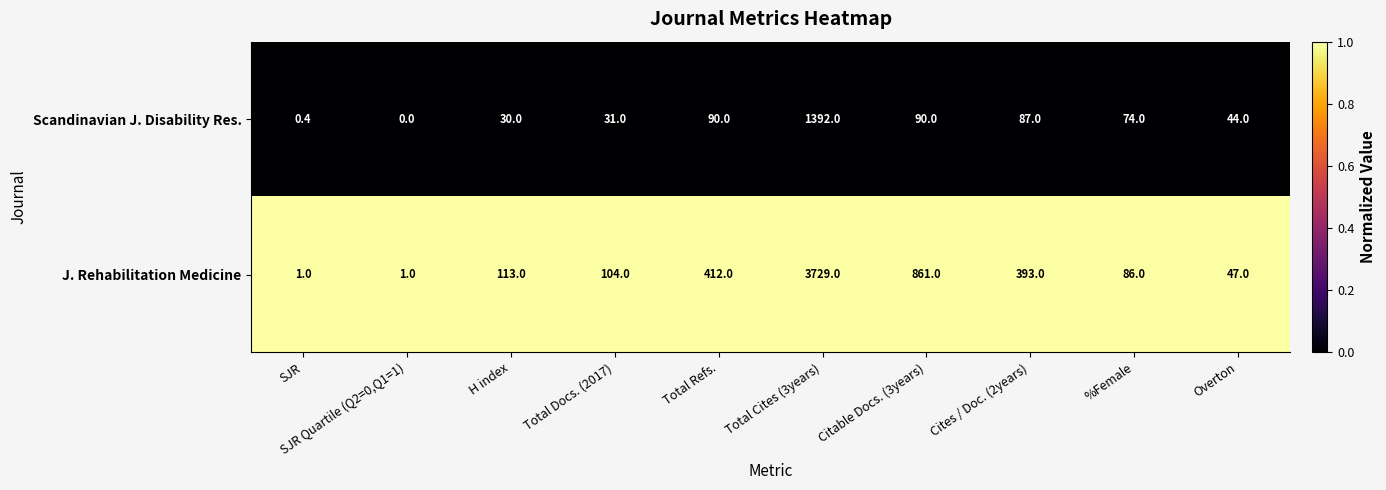

At which category is the sum across all series the highest?

Total Cites (3years)